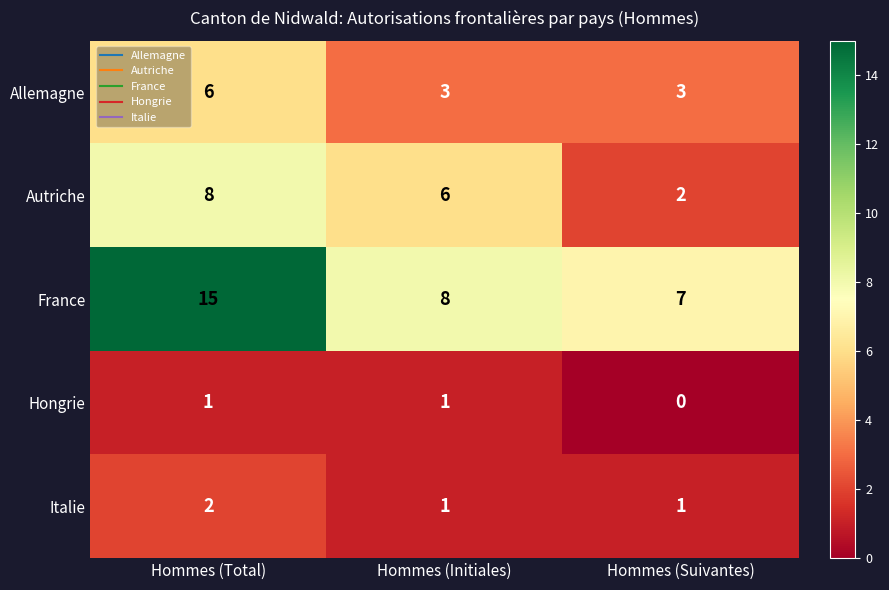

What is the difference between the highest and lowest values at Hommes (Suivantes)?

7